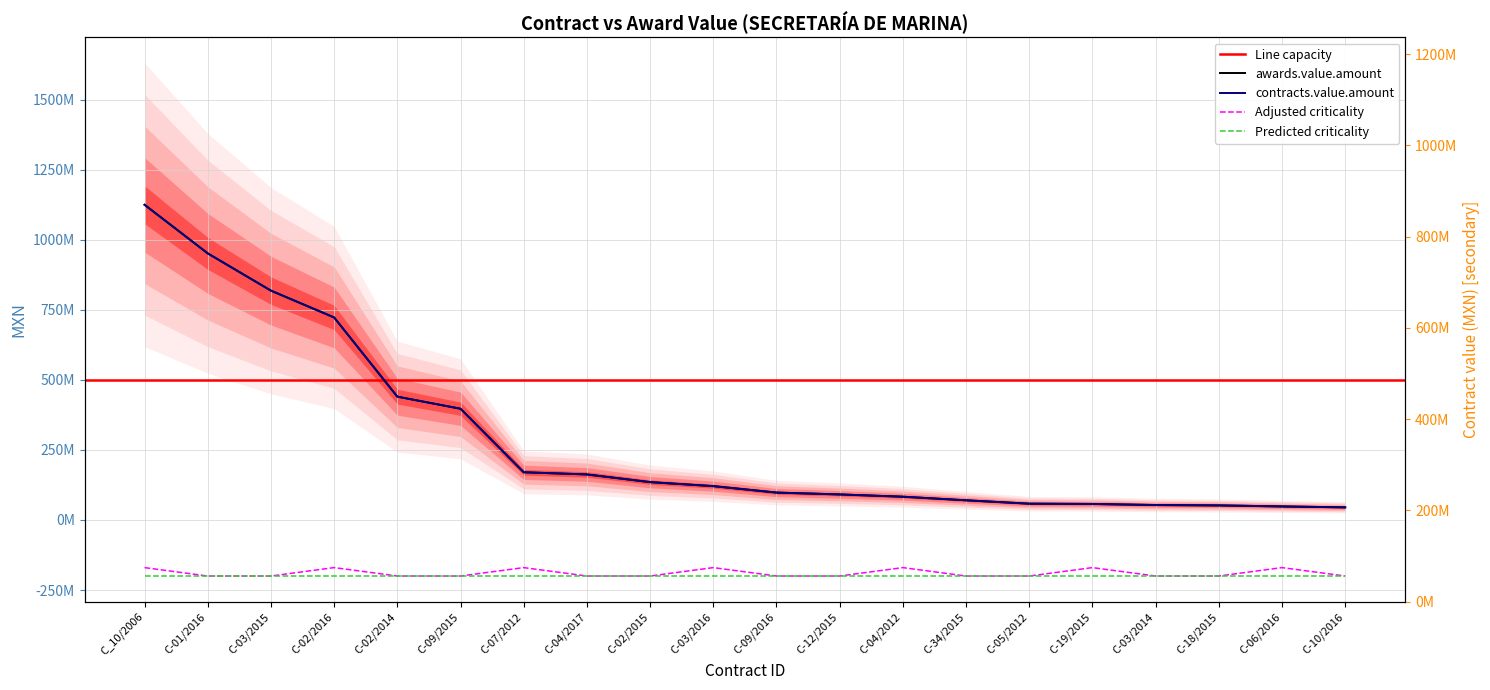

How many values in the awards.value.amount series are below 120689655?

10